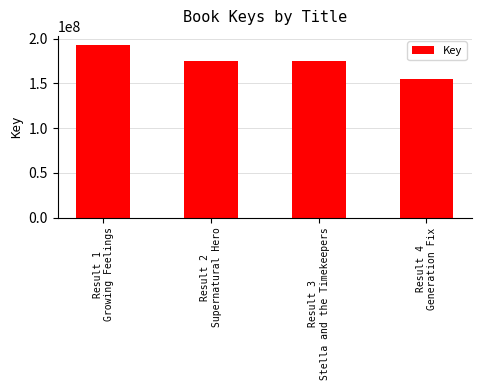

What is the label of the 4th bar from the right?

Result 1
Growing Feelings